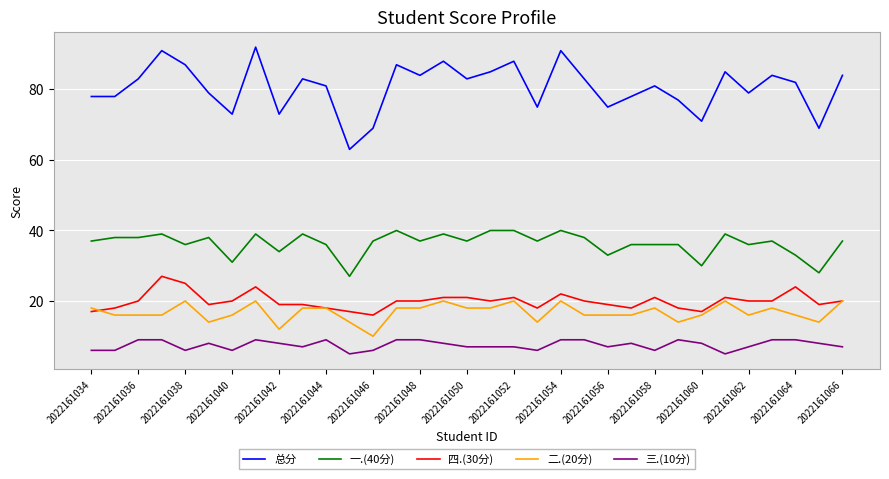

What is the smallest value displayed?

5